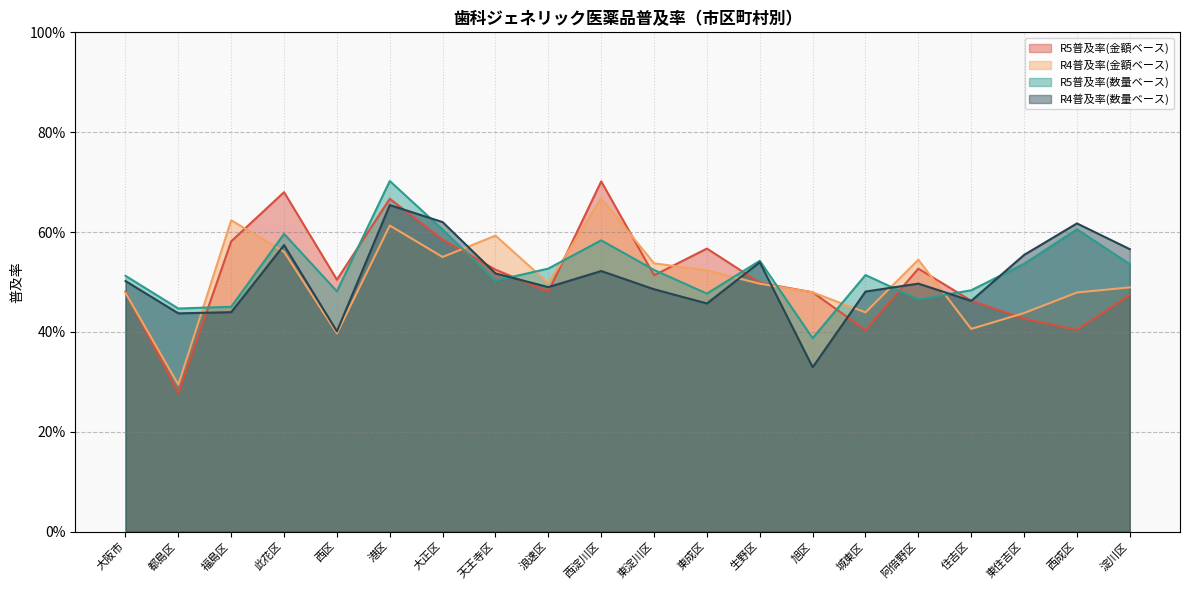

Reading left to right, transcribe all the data shown in this chart.

R5普及率(金額ベース): 大阪市=0.5	都島区=0.3	福島区=0.6	此花区=0.7	西区=0.5	港区=0.7	大正区=0.6	天王寺区=0.5	浪速区=0.5	西淀川区=0.7	東淀川区=0.5	東成区=0.6	生野区=0.5	旭区=0.5	城東区=0.4	阿倍野区=0.5	住吉区=0.5	東住吉区=0.4	西成区=0.4	淀川区=0.5
R4普及率(金額ベース): 大阪市=0.5	都島区=0.3	福島区=0.6	此花区=0.6	西区=0.4	港区=0.6	大正区=0.5	天王寺区=0.6	浪速区=0.5	西淀川区=0.7	東淀川区=0.5	東成区=0.5	生野区=0.5	旭区=0.5	城東区=0.4	阿倍野区=0.5	住吉区=0.4	東住吉区=0.4	西成区=0.5	淀川区=0.5
R5普及率(数量ベース): 大阪市=0.5	都島区=0.4	福島区=0.5	此花区=0.6	西区=0.5	港区=0.7	大正区=0.6	天王寺区=0.5	浪速区=0.5	西淀川区=0.6	東淀川区=0.5	東成区=0.5	生野区=0.5	旭区=0.4	城東区=0.5	阿倍野区=0.5	住吉区=0.5	東住吉区=0.5	西成区=0.6	淀川区=0.5
R4普及率(数量ベース): 大阪市=0.5	都島区=0.4	福島区=0.4	此花区=0.6	西区=0.4	港区=0.7	大正区=0.6	天王寺区=0.5	浪速区=0.5	西淀川区=0.5	東淀川区=0.5	東成区=0.5	生野区=0.5	旭区=0.3	城東区=0.5	阿倍野区=0.5	住吉区=0.5	東住吉区=0.6	西成区=0.6	淀川区=0.6